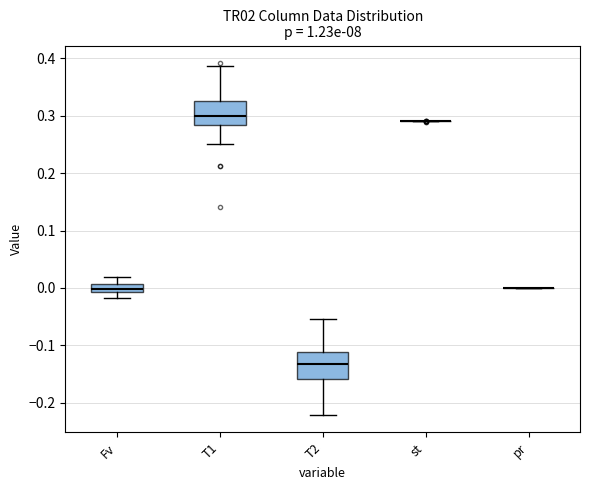

Where does the upper whisker of the box for T2 end on the y-axis? The values are not printed on the chart, so give them approximately, as read against the axis.

-0.05